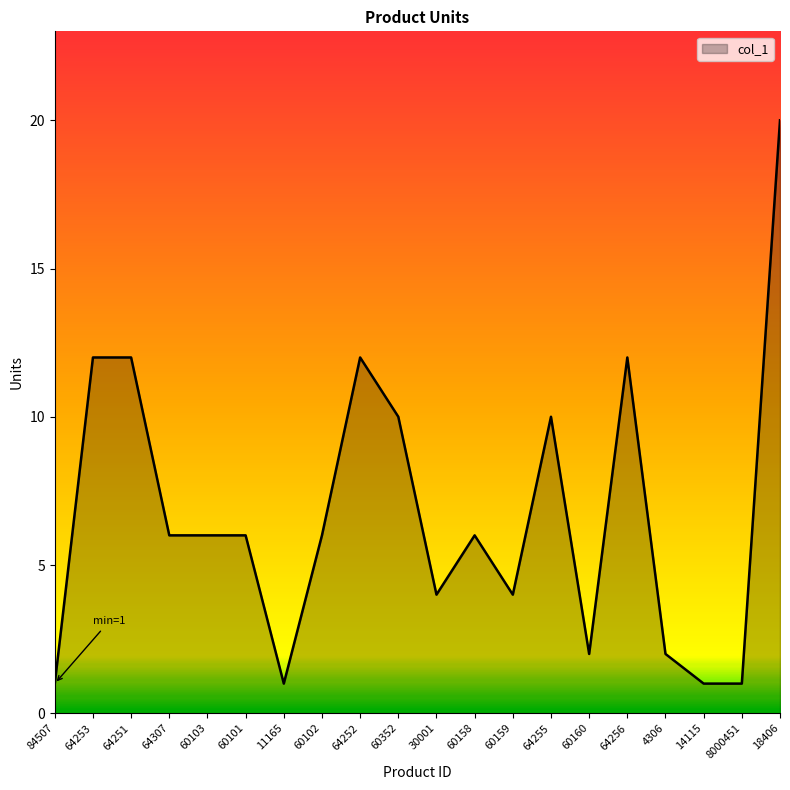

Which has a higher value, 64256 or 4306?

64256